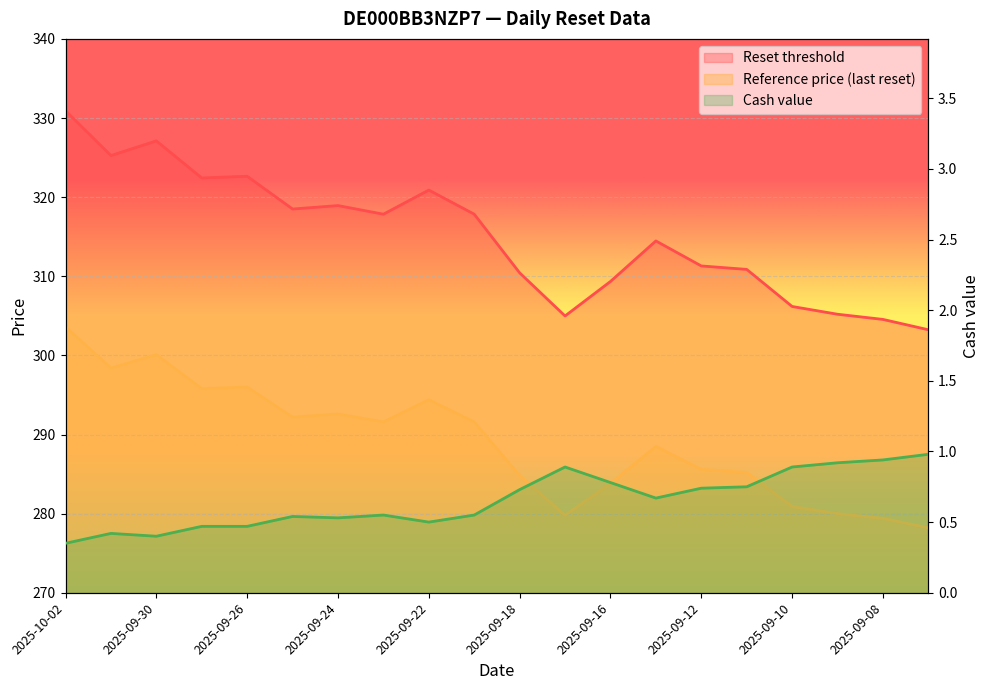

Is it true that Reference price equals 187.9 at 2025-09-08?

False